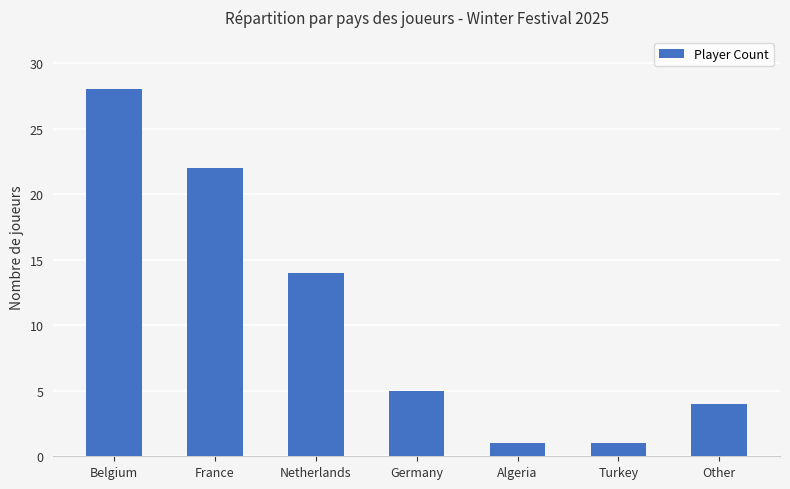

Where does the data first go above 5?

Belgium